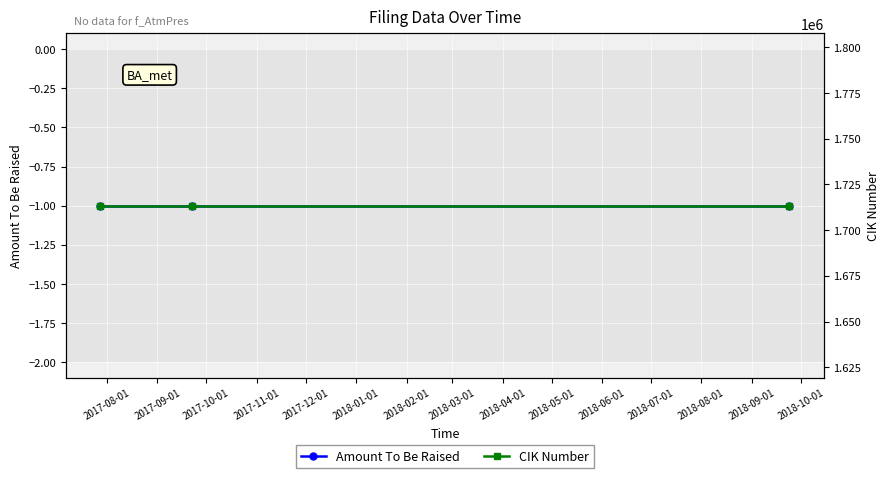

Is it true that CIK Number equals 1713405 at 2017-08-01?

True